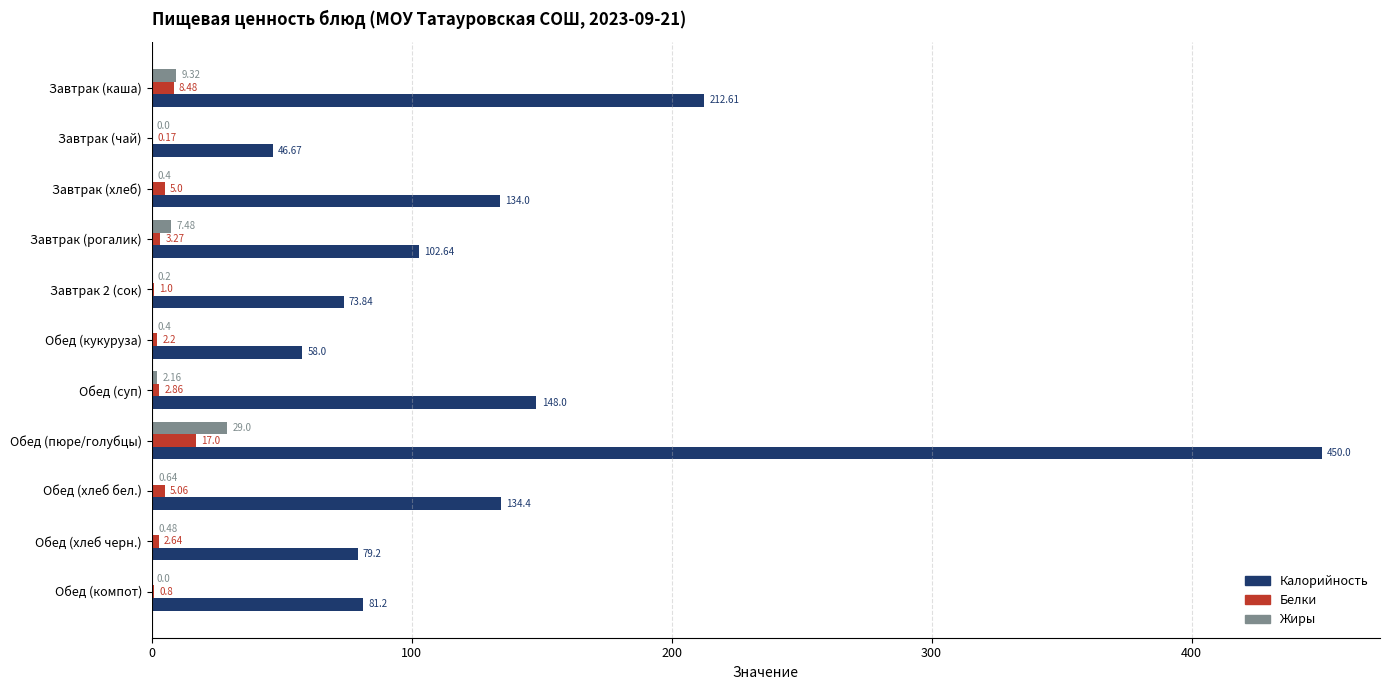

Is the value of Белки at Обед (пюре/голубцы) greater than the value of Калорийность at Завтрак (каша)?

No